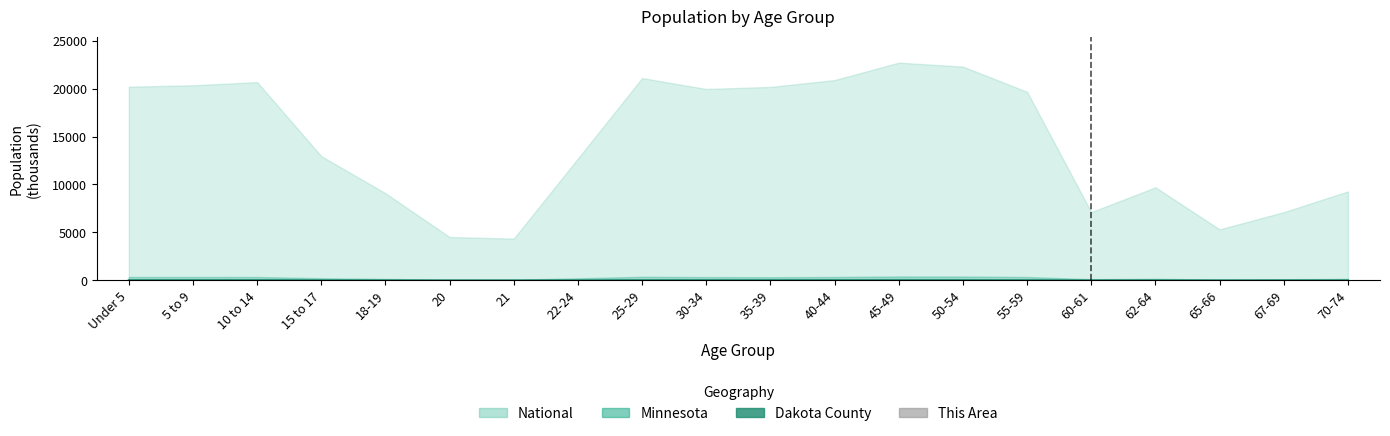

True or false: the data shows 0.3 at 5 to 9.

False